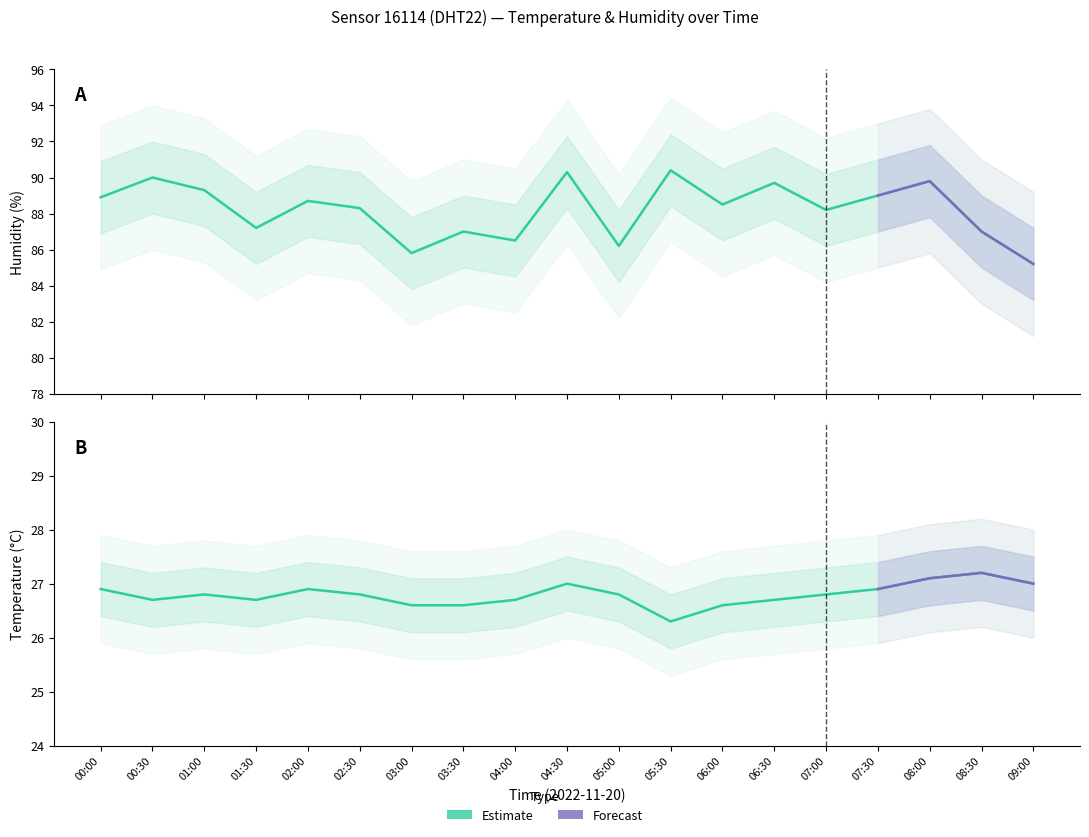

At how many categories does at least one series exceed 28?

19